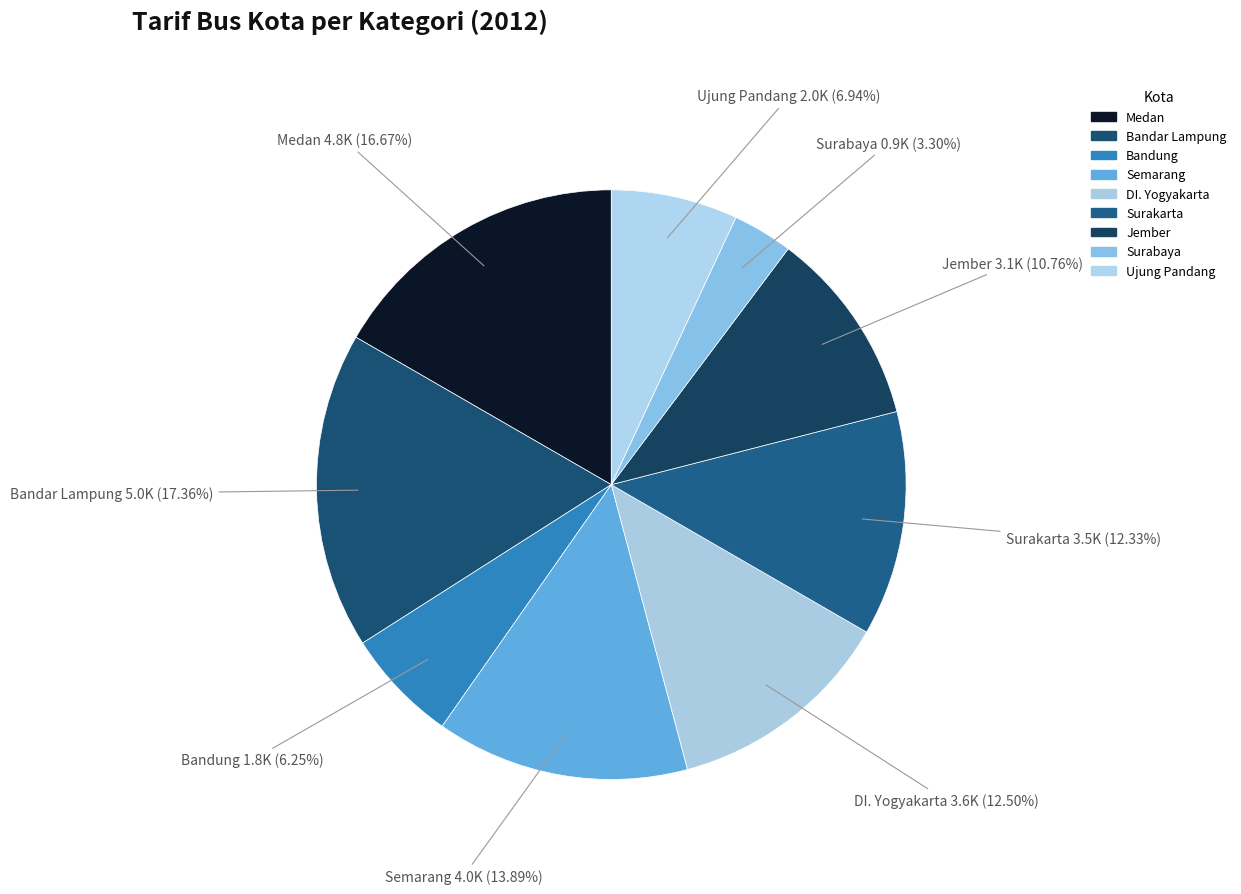

Which category has the smallest portion of the pie?

Surabaya